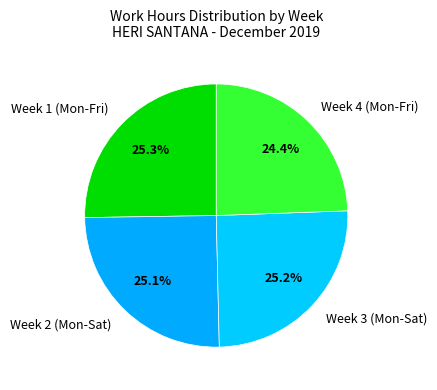

Combined, what portion of the pie is Week 1 (Mon-Fri) and Week 4 (Mon-Fri)?

49.7%